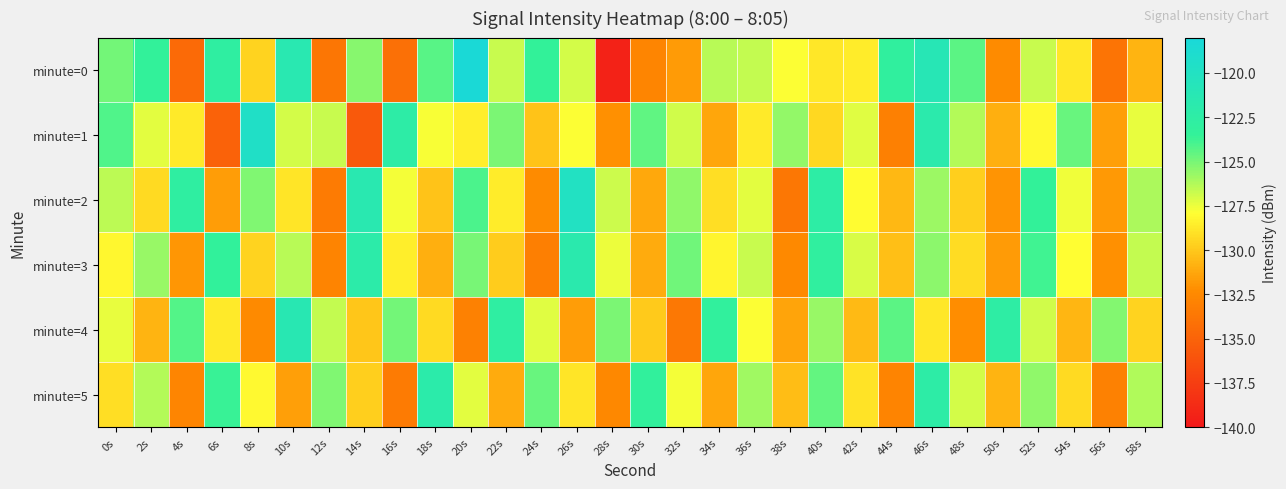

Between 2s and 40s, which is larger?

2s